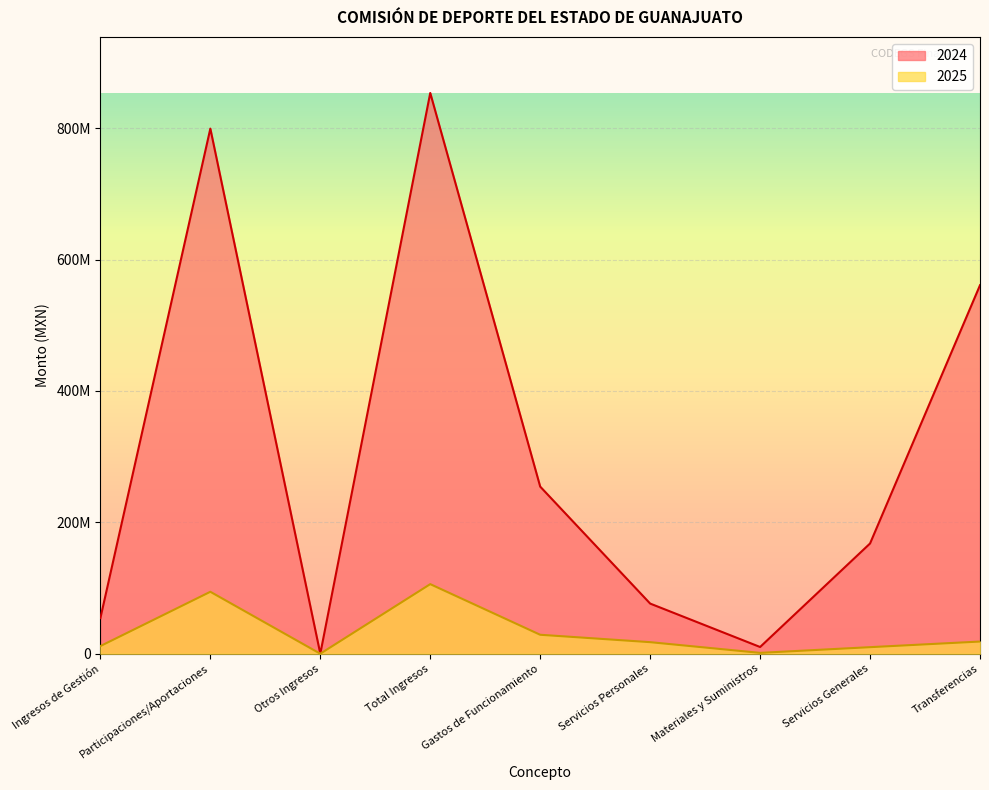

What is the value of the 2024 point at the 6th from the left?

76330050.9